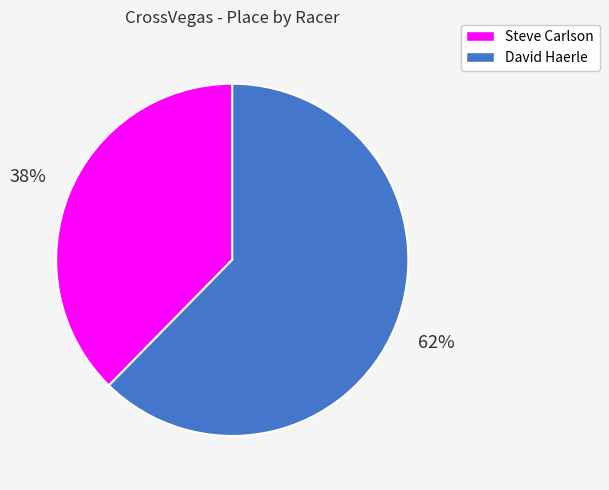

The Steve Carlson slice represents 28% of the pie. True or false?

False